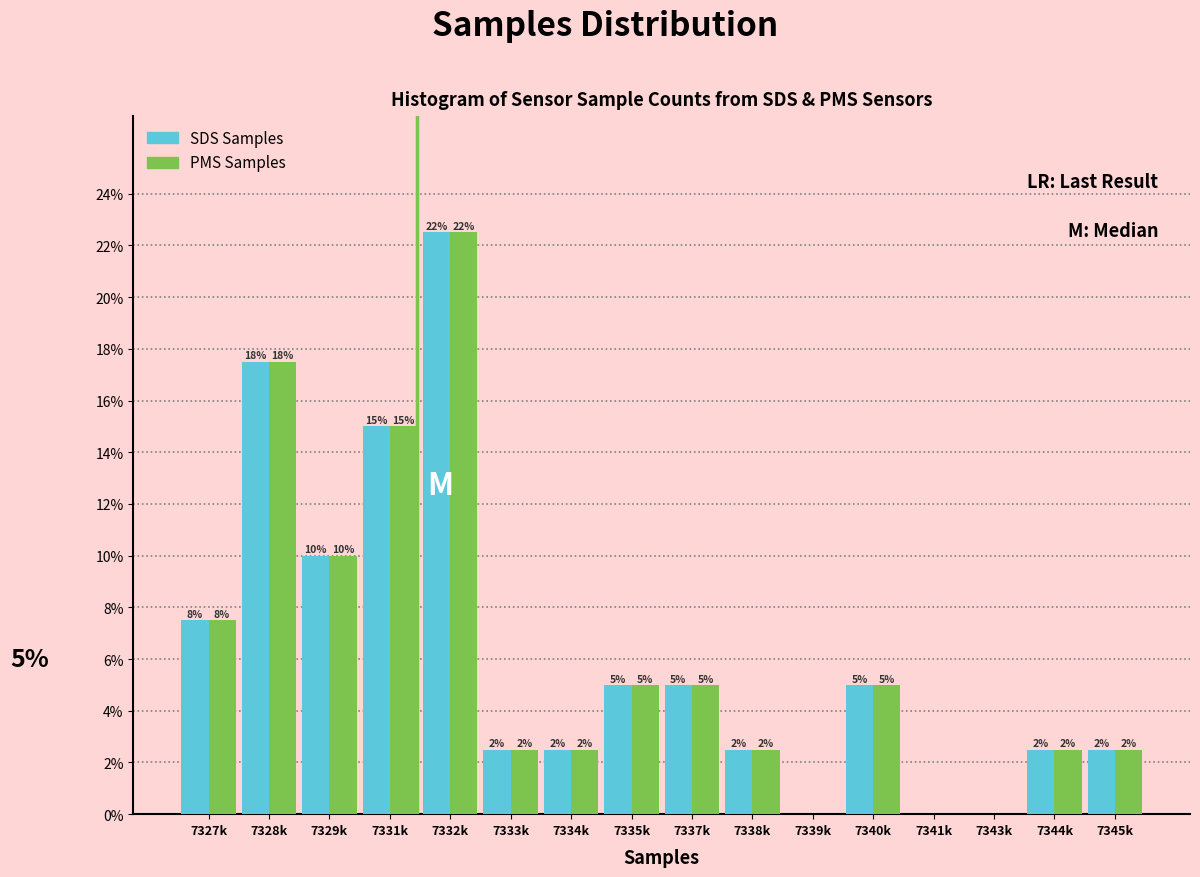

What are all the series names shown in the legend?

SDS Samples, PMS Samples